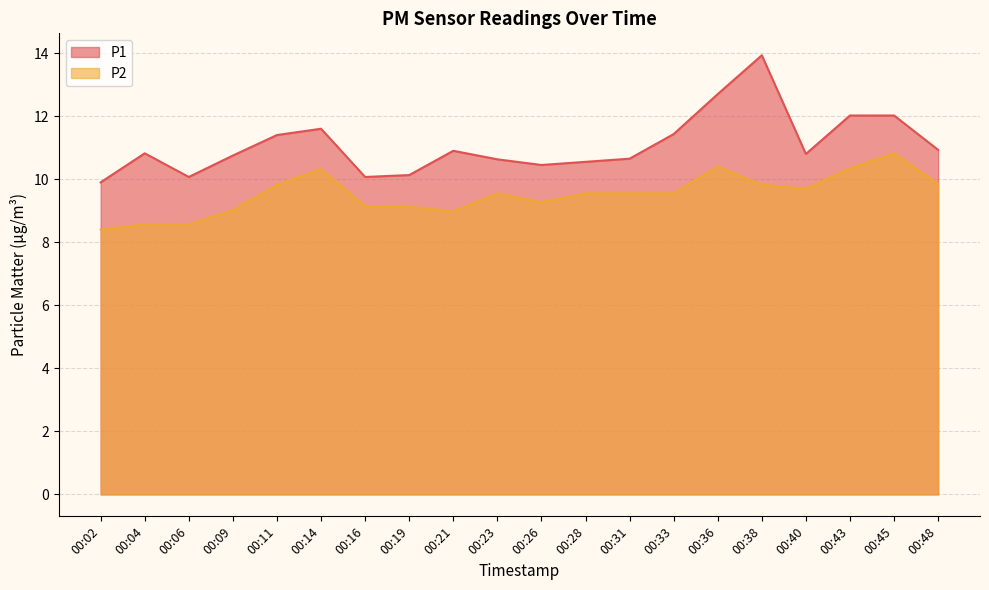

Reading right to left, extract all data points from this chart.

P1: 10.9	12.0	12.0	10.8	13.9	12.7	11.4	10.7	10.6	10.4	10.6	10.9	10.1	10.1	11.6	11.4	10.8	10.1	10.8	9.9
P2: 9.8	10.8	10.3	9.7	9.8	10.4	9.6	9.6	9.6	9.3	9.6	9.0	9.1	9.2	10.3	9.8	9.0	8.6	8.6	8.4